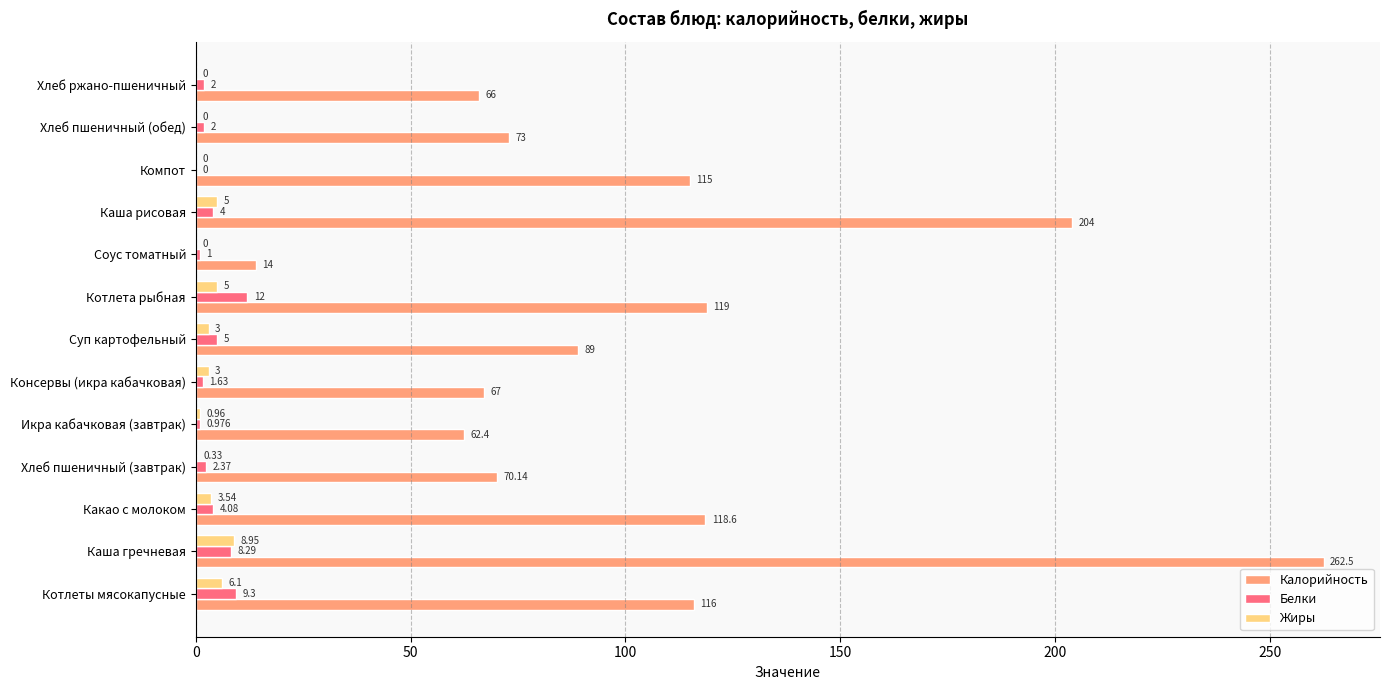

What is the sum of all Калорийность values?

1376.6